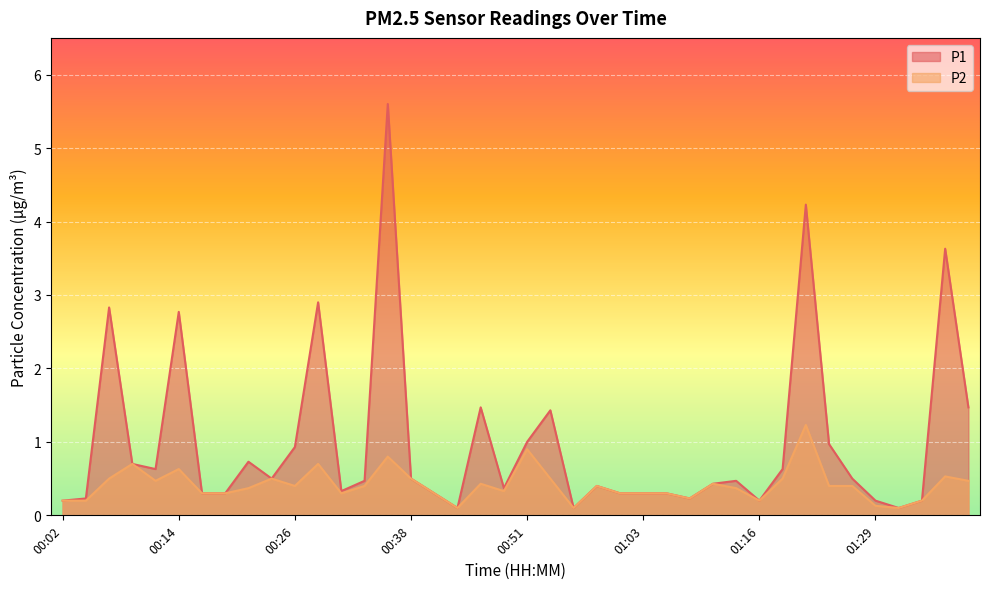

Reading left to right, list all the values displayed in this chart.

P1: 00:02=0.2	00:04=0.2	00:07=2.8	00:09=0.7	00:12=0.6	00:14=2.8	00:16=0.3	00:19=0.3	00:21=0.7	00:24=0.5	00:26=0.9	00:29=2.9	00:31=0.3	00:34=0.5	00:36=5.6	00:38=0.5	00:41=0.3	00:43=0.1	00:46=1.5	00:48=0.4	00:51=1.0	00:53=1.4	00:56=0.1	00:58=0.4	01:01=0.3	01:03=0.3	01:06=0.3	01:08=0.2	01:11=0.4	01:13=0.5	01:16=0.2	01:19=0.6	01:21=4.2	01:24=1.0	01:26=0.5	01:29=0.2	01:31=0.1	01:34=0.2	01:36=3.6	01:39=1.5
P2: 00:02=0.2	00:04=0.2	00:07=0.5	00:09=0.7	00:12=0.5	00:14=0.6	00:16=0.3	00:19=0.3	00:21=0.4	00:24=0.5	00:26=0.4	00:29=0.7	00:31=0.3	00:34=0.4	00:36=0.8	00:38=0.5	00:41=0.3	00:43=0.1	00:46=0.4	00:48=0.3	00:51=0.9	00:53=0.5	00:56=0.1	00:58=0.4	01:01=0.3	01:03=0.3	01:06=0.3	01:08=0.2	01:11=0.4	01:13=0.4	01:16=0.2	01:19=0.5	01:21=1.2	01:24=0.4	01:26=0.4	01:29=0.1	01:31=0.1	01:34=0.2	01:36=0.5	01:39=0.5